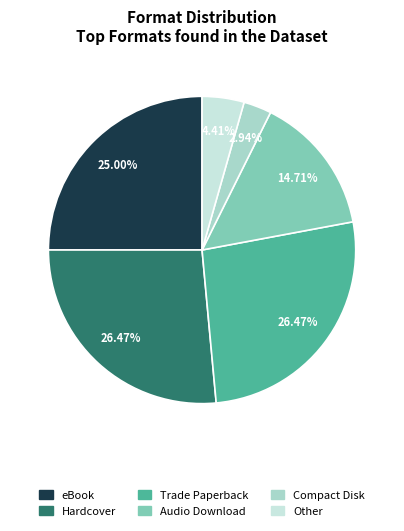

Which slice is the smallest?

Compact Disk